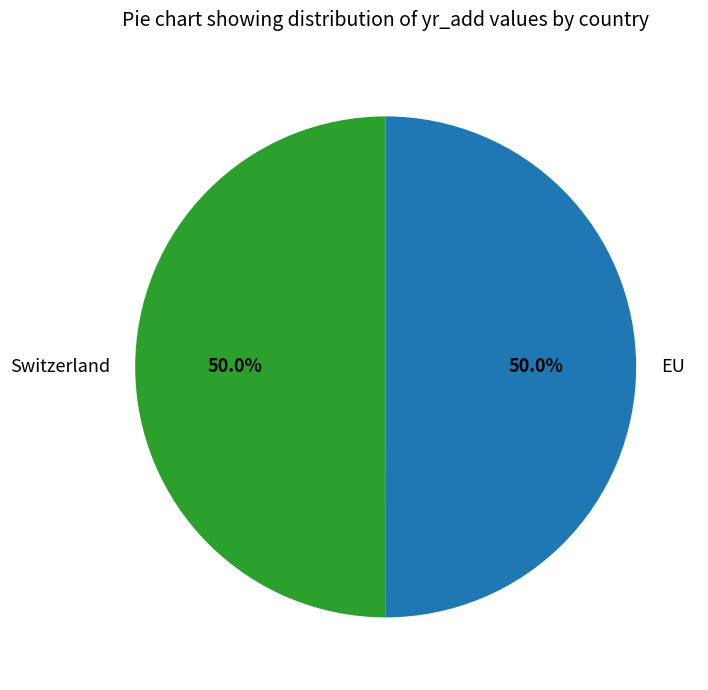

What portion of the pie excludes Switzerland?

50.0%